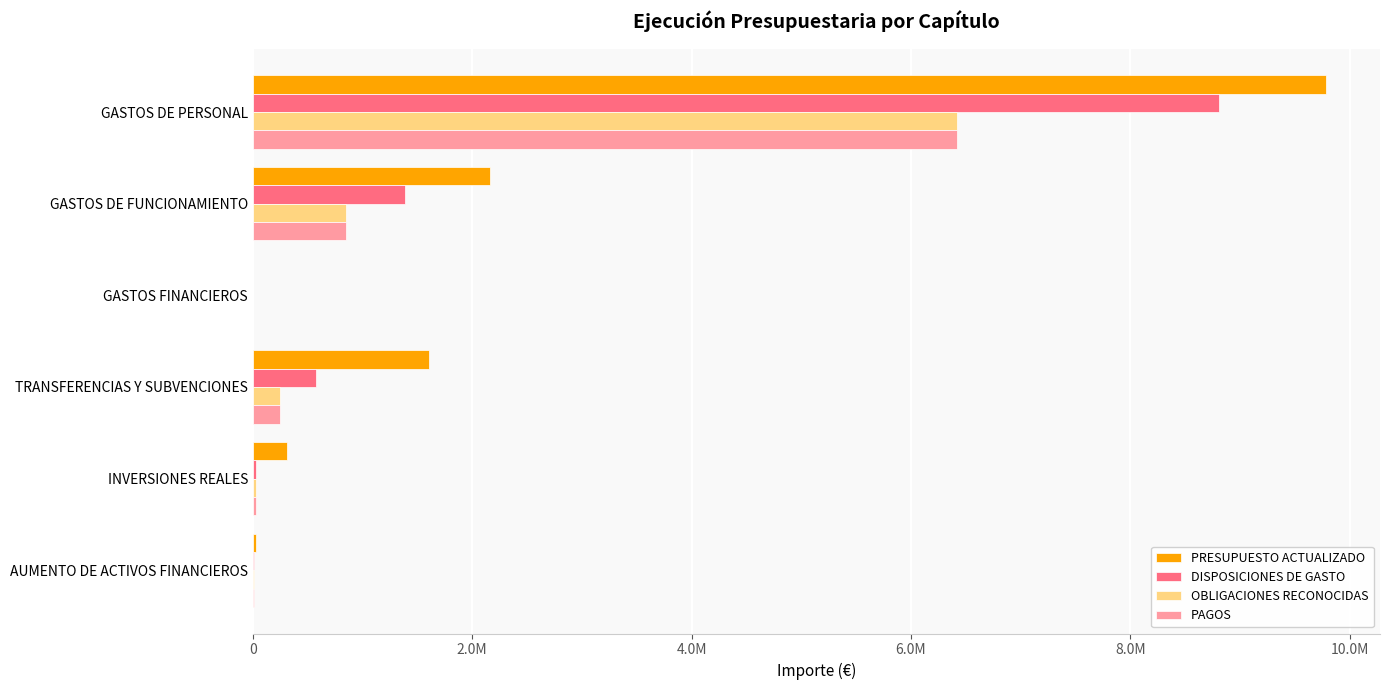

What are all the series names shown in the legend?

PRESUPUESTO ACTUALIZADO, DISPOSICIONES DE GASTO, OBLIGACIONES RECONOCIDAS, PAGOS